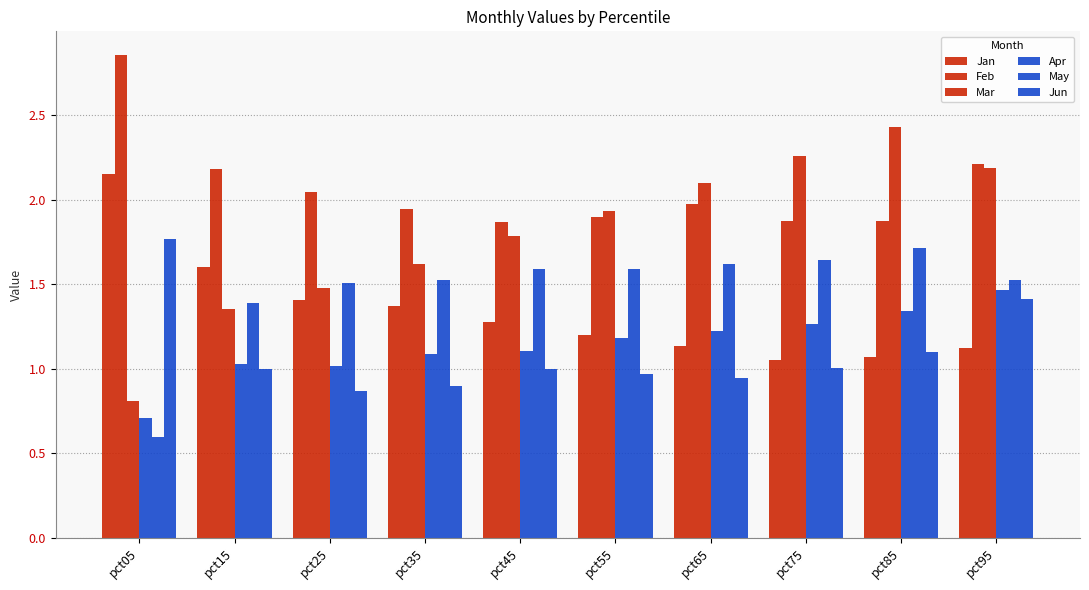

How many bars are there in each group?

6